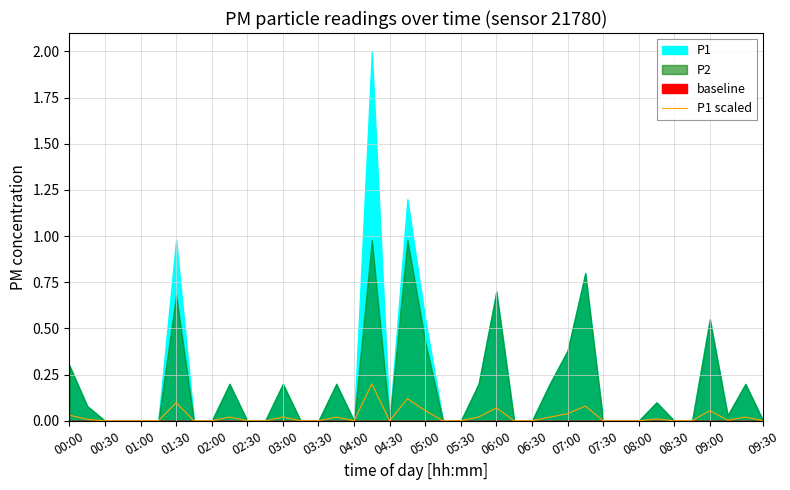

The P1 scaled series shows 0.1 at 05:30. True or false?

False